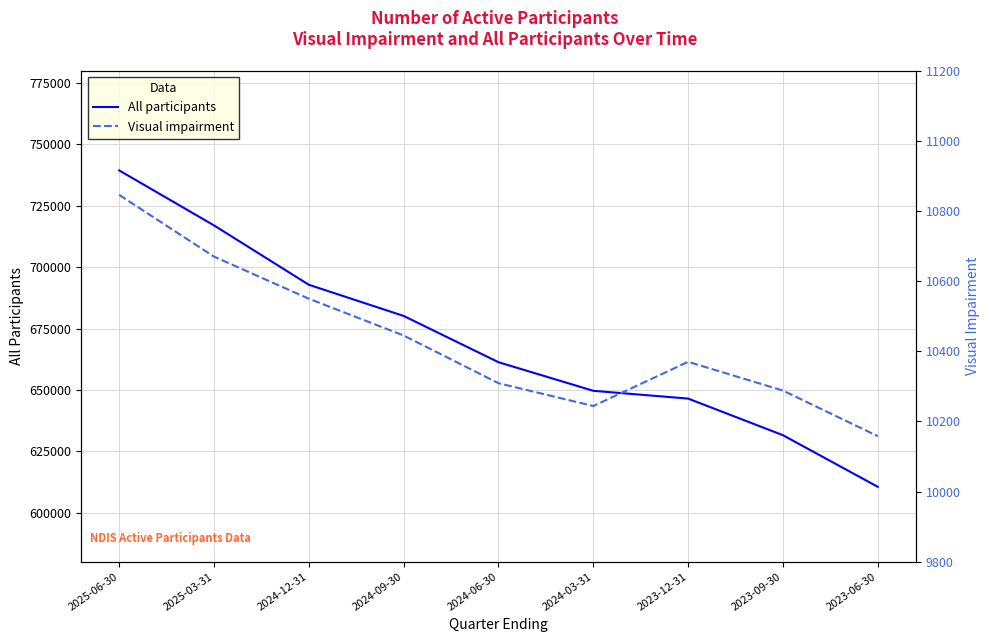

Rank the series by their average value, from lowest to highest.

Visual impairment, All participants